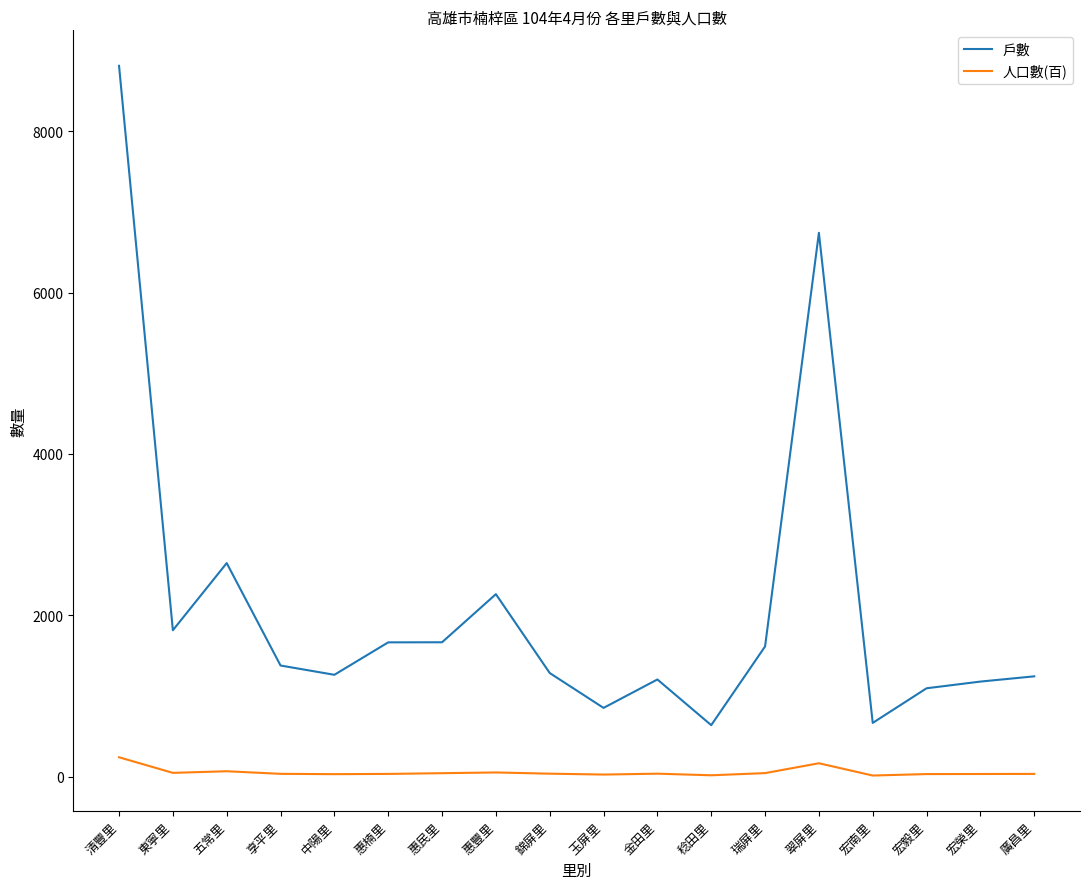

Which series has the widest spread of values?

戶數